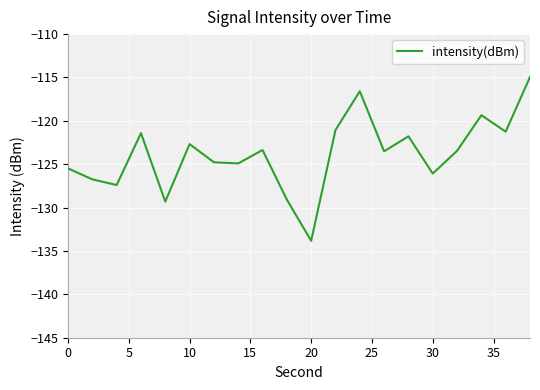

What is the smallest value displayed?

-133.8